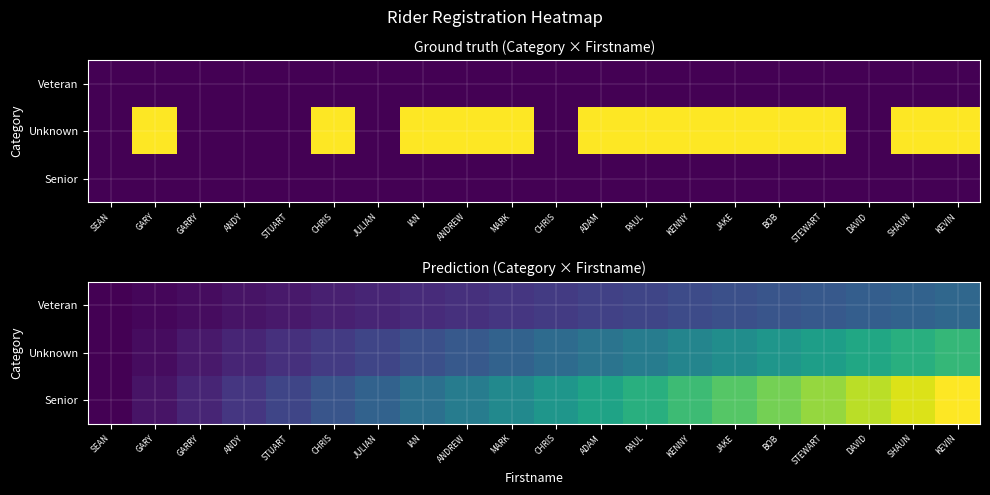

Is it true that Senior equals 1.1 at CHRIS?

False